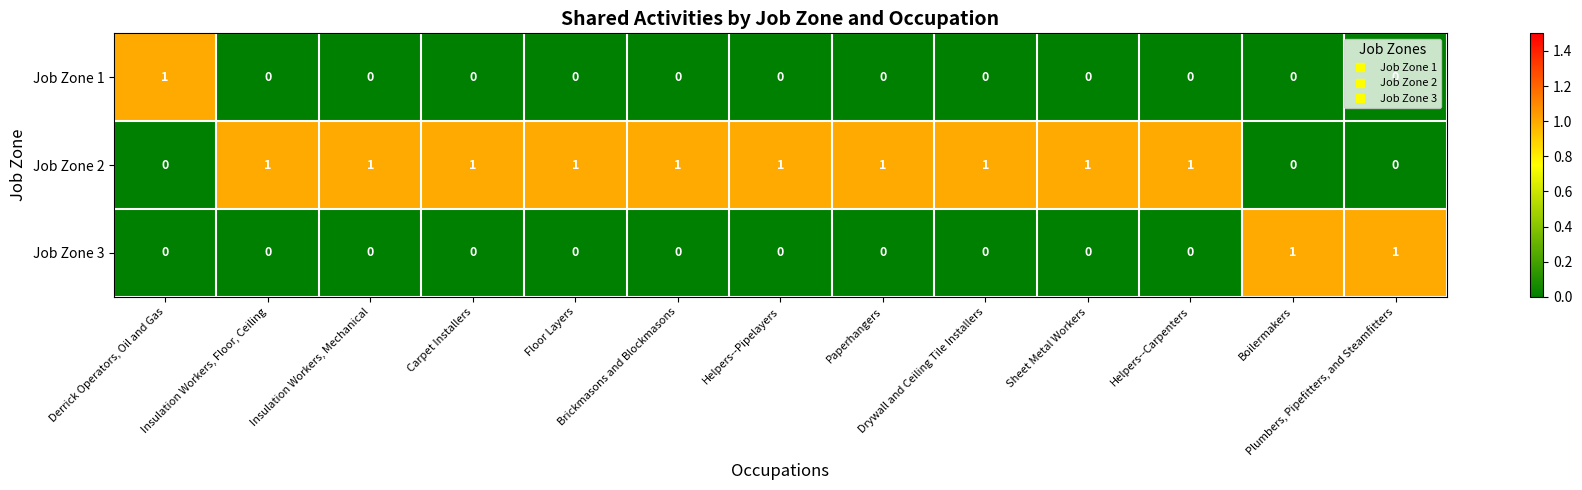

How many data points does each series have?

13